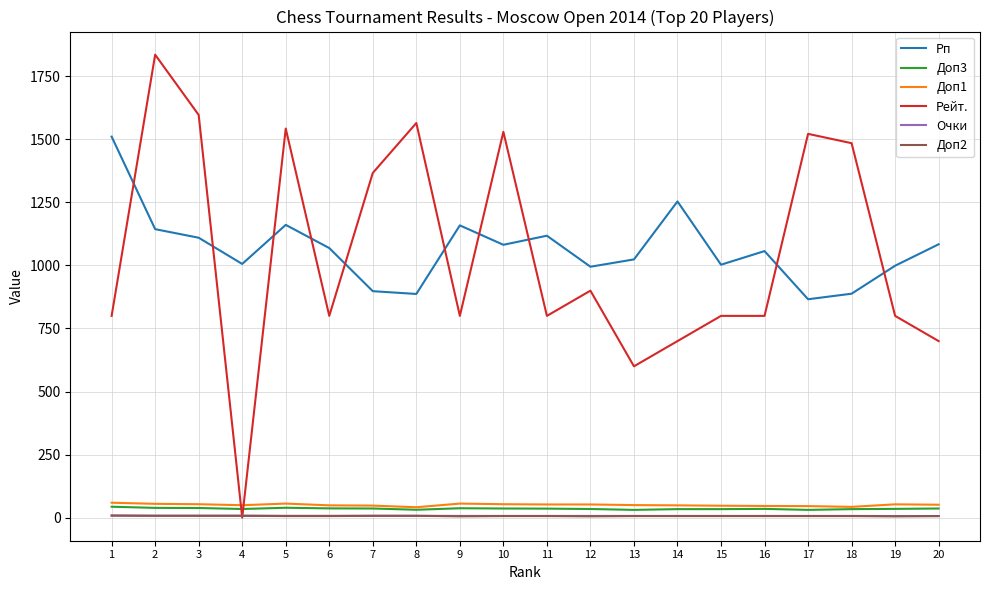

True or false: Доп1 and Доп2 cross at least once.

False